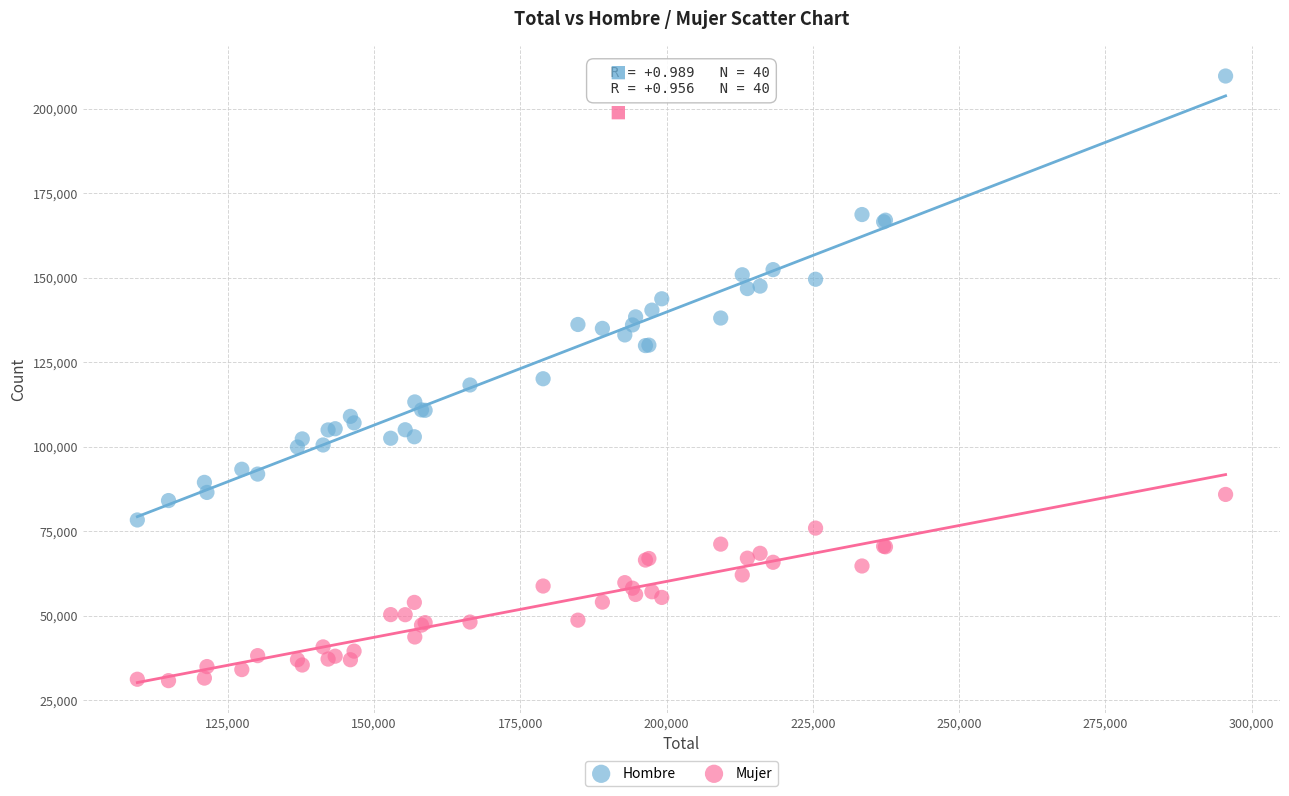

What is the X range (max minus min) for the scatter plot?

186007